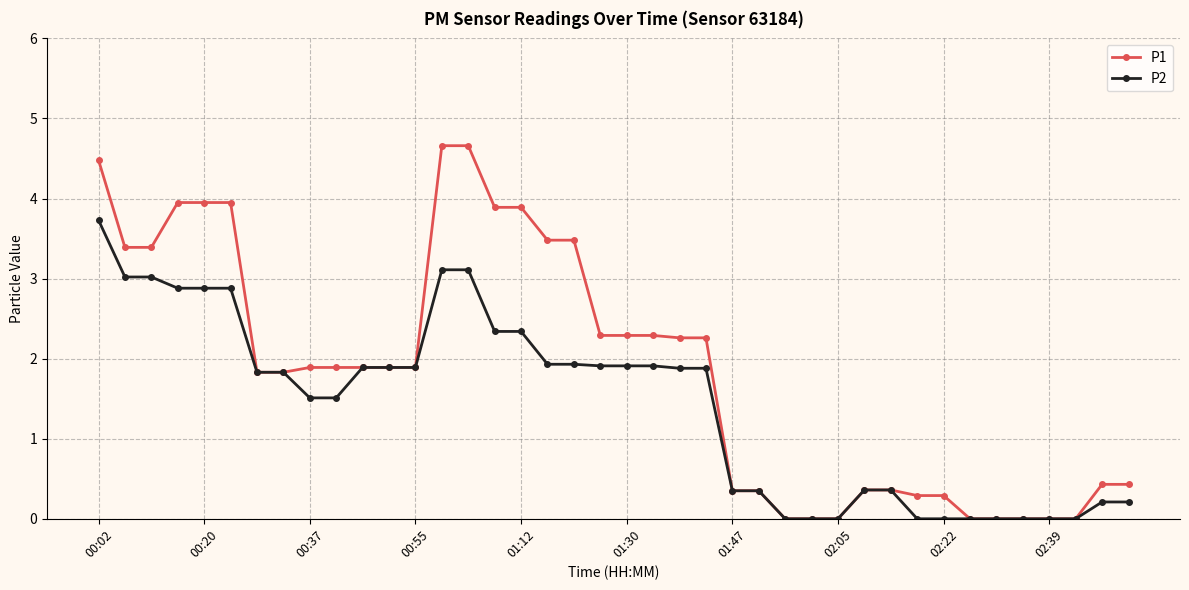

Which series has the widest spread of values?

P1